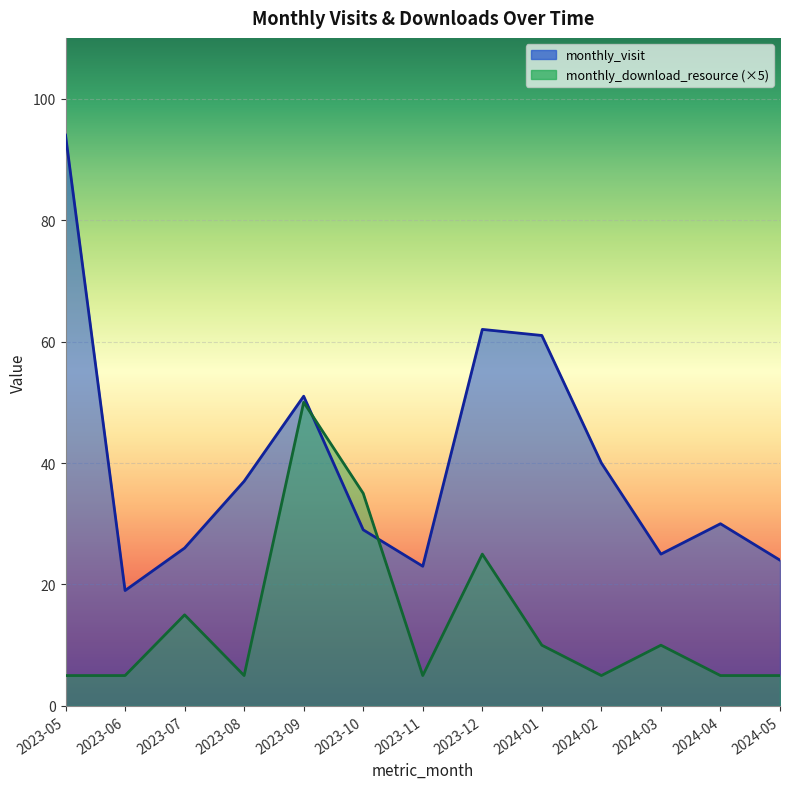

Between 2023-08 and 2023-11, which series saw the biggest shift?

monthly_visit